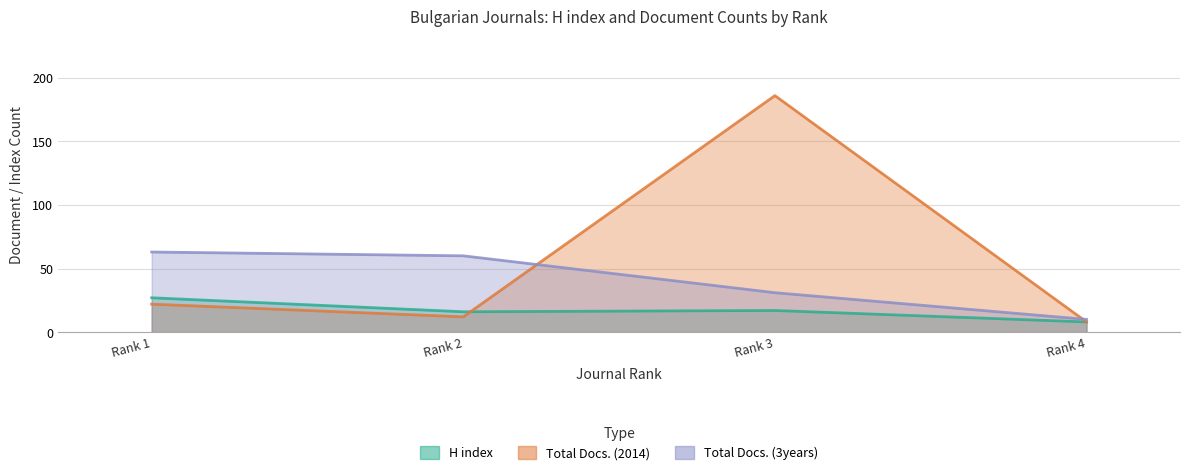

Rank the series by their average value, from highest to lowest.

Total Docs. (2014), Total Docs. (3years), H index